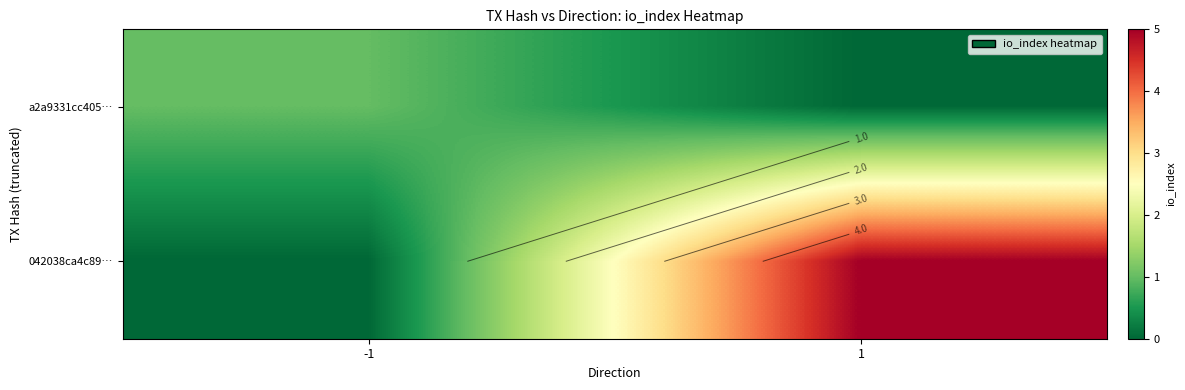

What is the difference between the 042038ca4c89… values at -1 and 1?

5